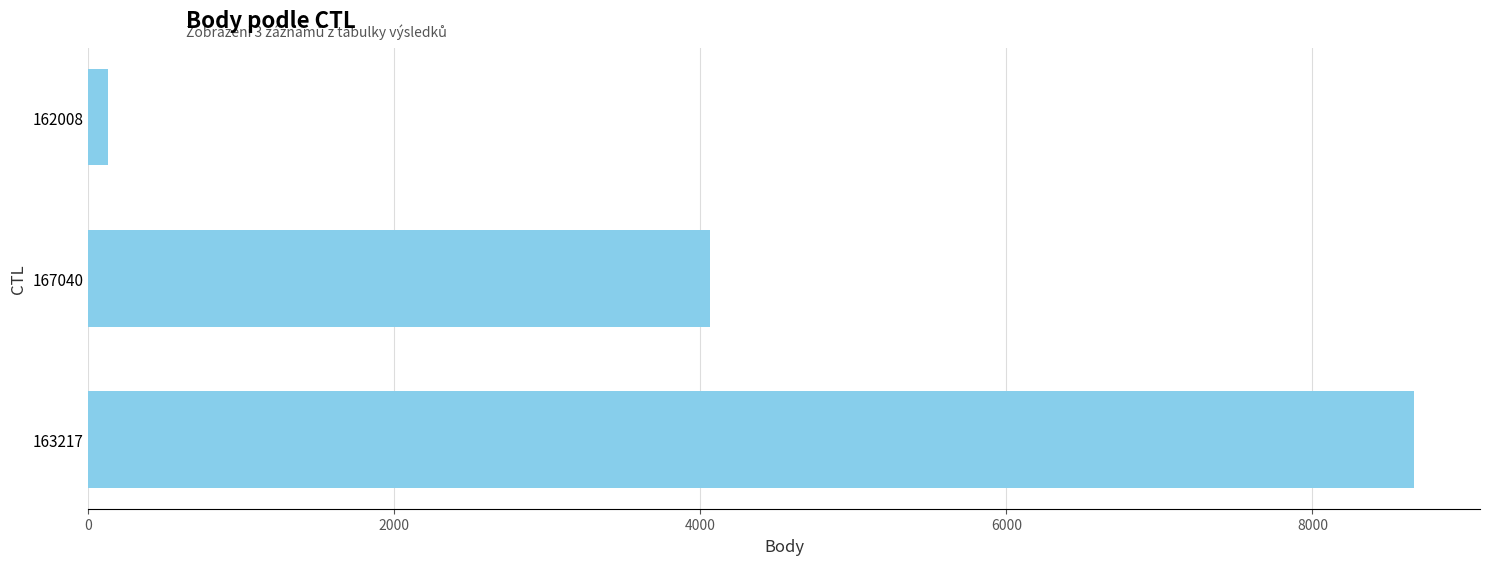

Rank the categories by value from highest to lowest.

163217, 167040, 162008